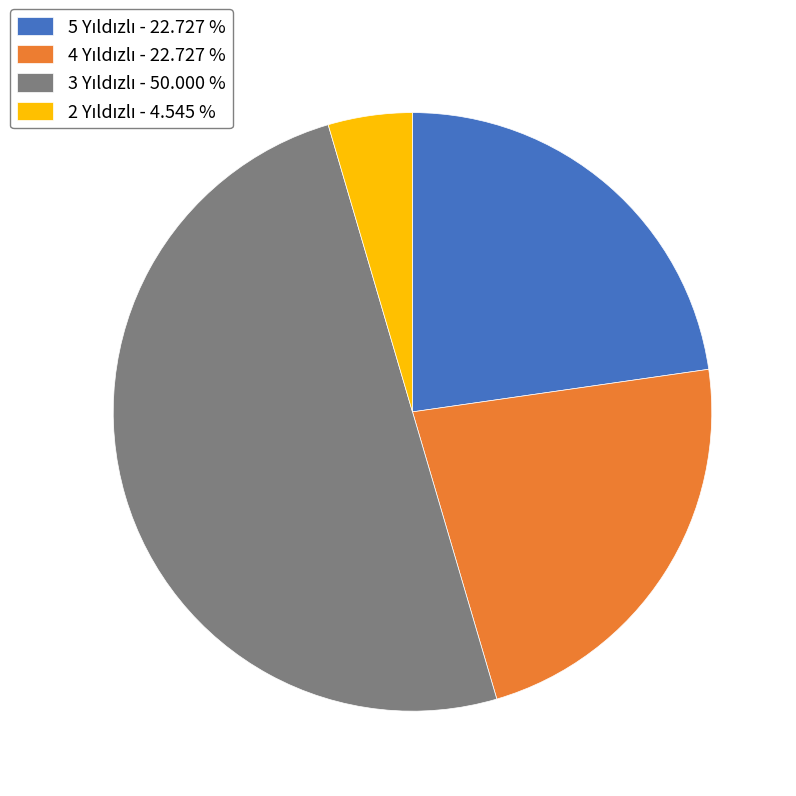

Is it true that 3 Yıldızlı is 50% of the pie?

True